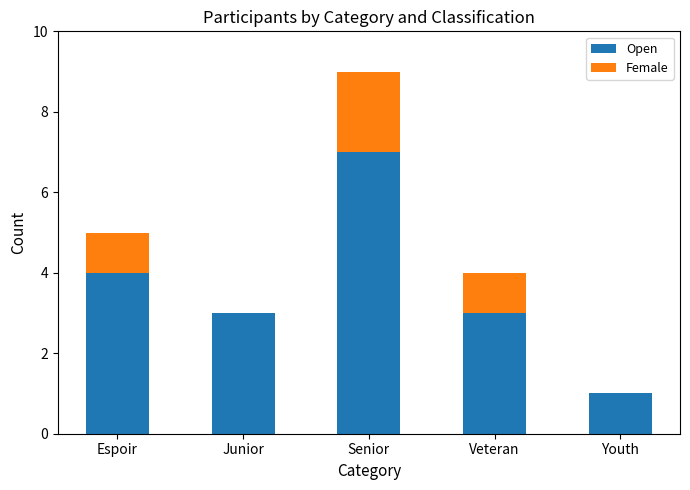

Reading left to right, list the values for the Open series.

Espoir=4	Junior=3	Senior=7	Veteran=3	Youth=1